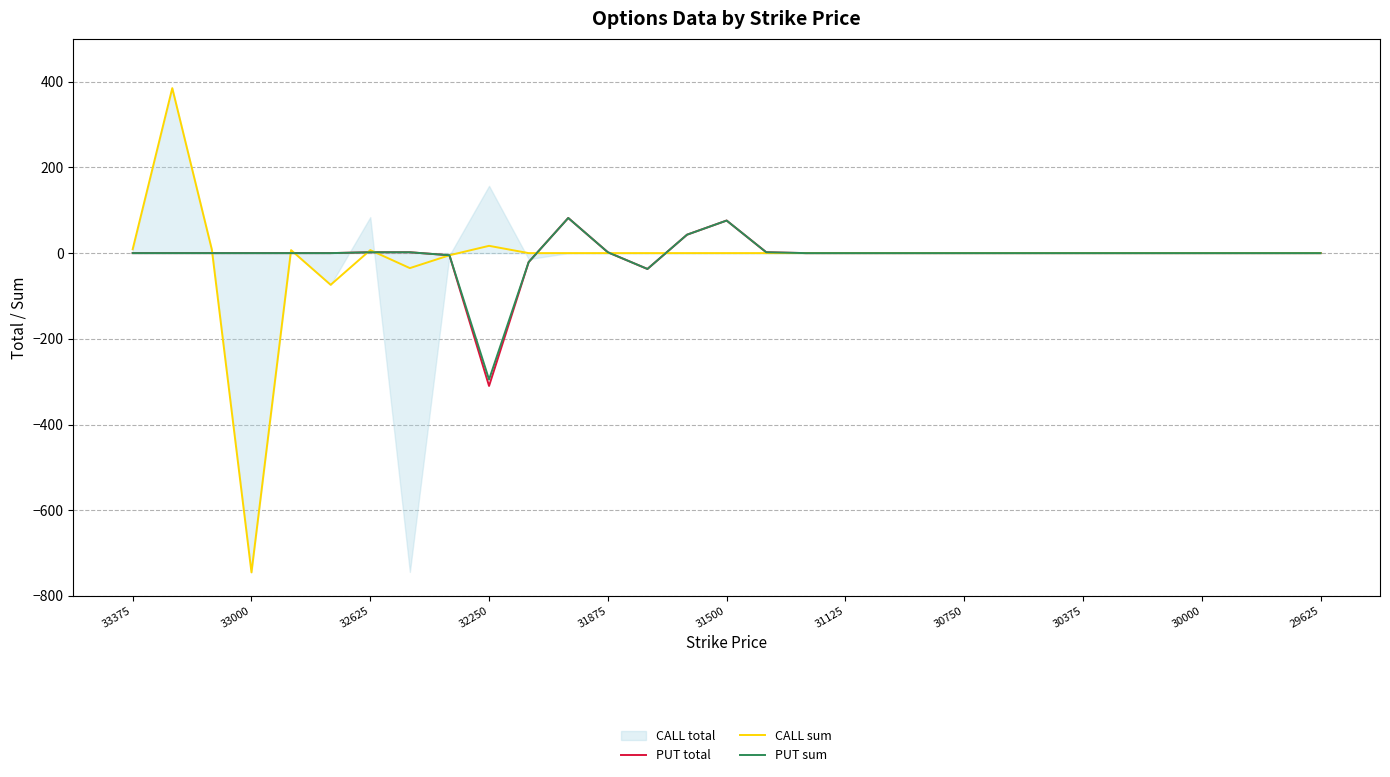

Where is PUT total nearest to the value -114?

13